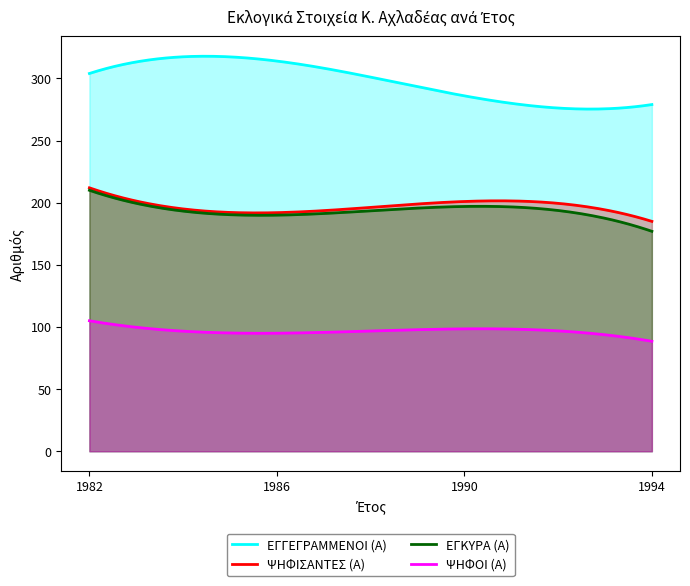

Which series has the largest total across all categories?

ΕΓΓΕΓΡΑΜΜΕΝΟΙ (Α)